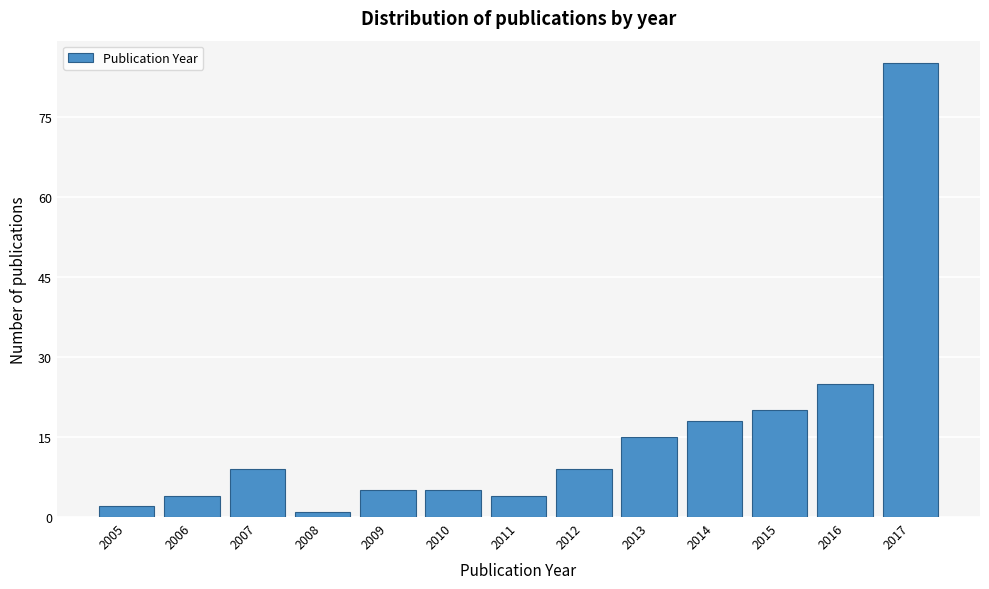

Reading left to right, list all the values displayed in this chart.

2	4	9	1	5	5	4	9	15	18	20	25	85